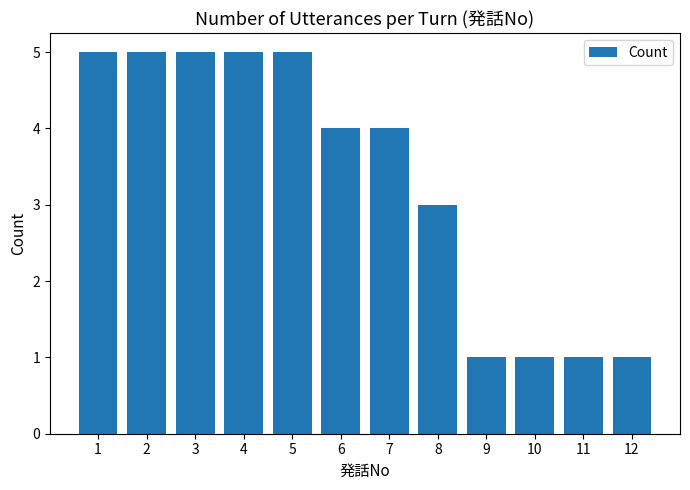

What is the sum of the values at 6 and 1?

9